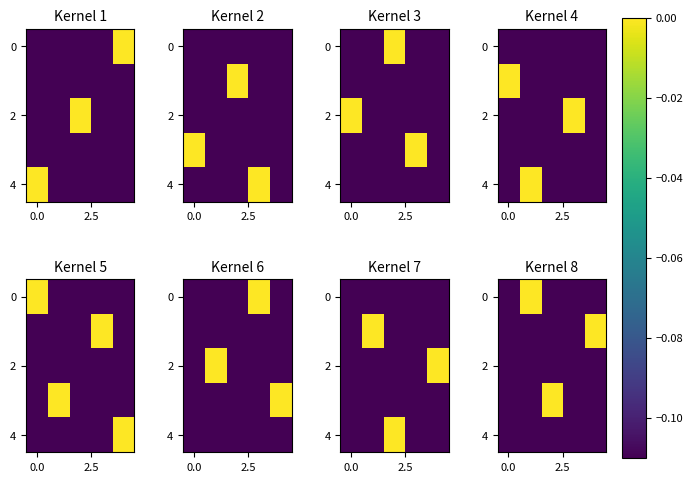

Which has a higher value, 2 or 3?

2